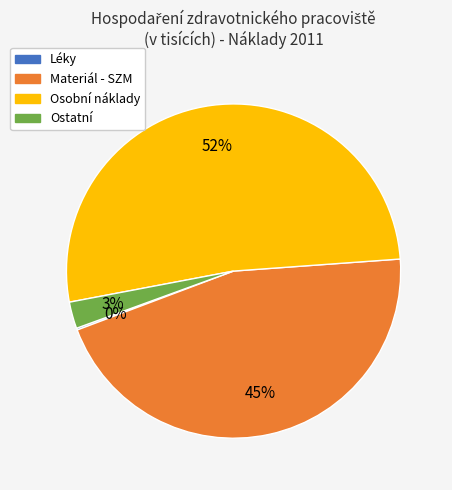

Is Osobní náklady the majority of the pie?

Yes